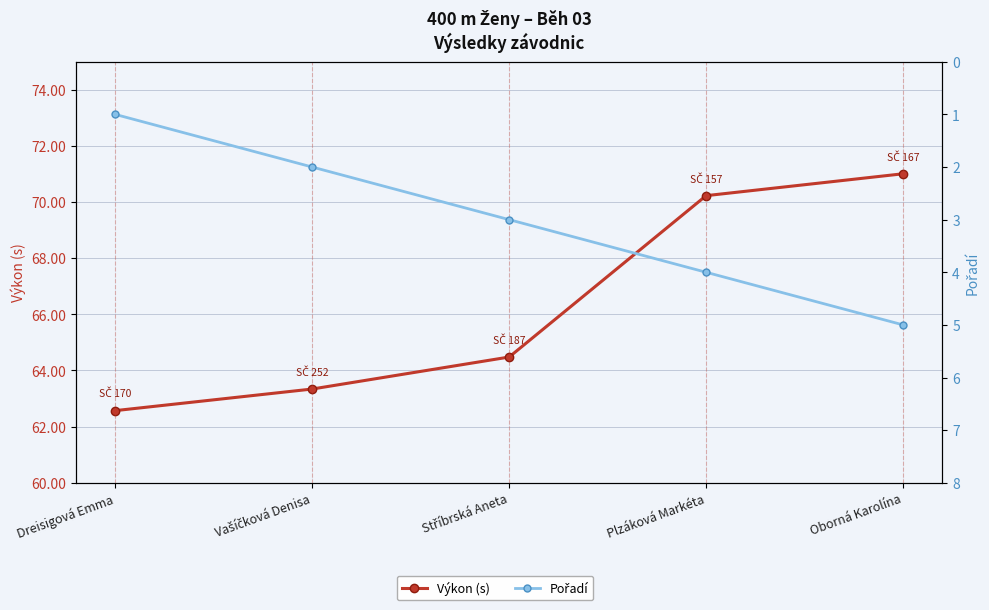

At Oborná Karolína, list the series in order from smallest to largest.

Pořadí, Výkon (s)